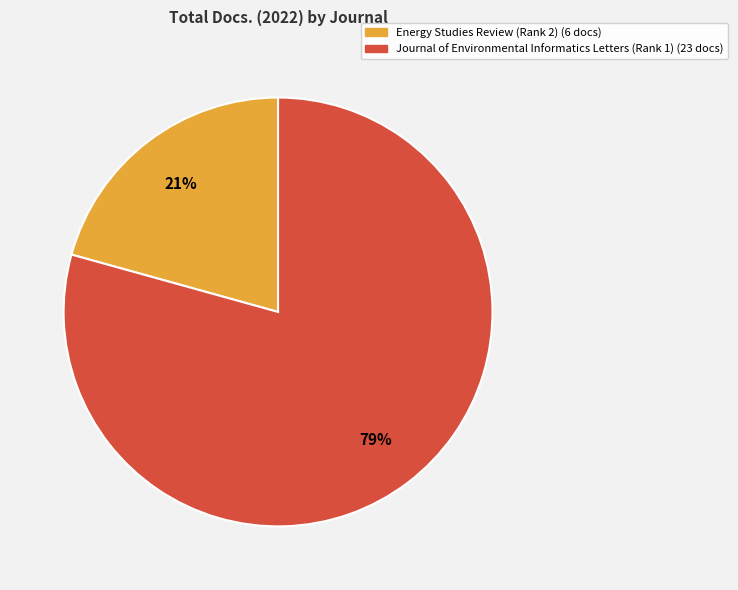

How many segments does this pie chart have?

2